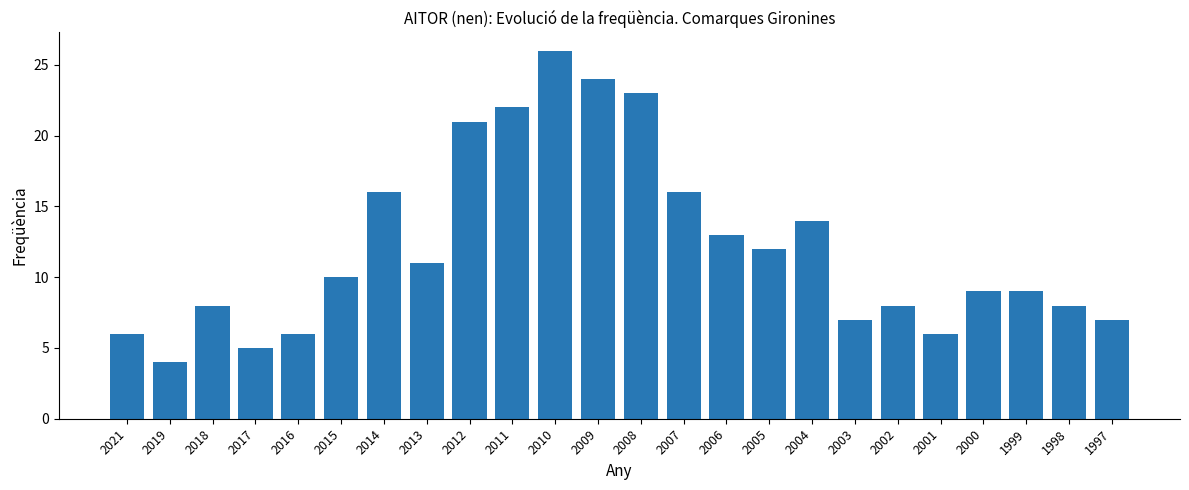

How many categories are shown in the chart?

24